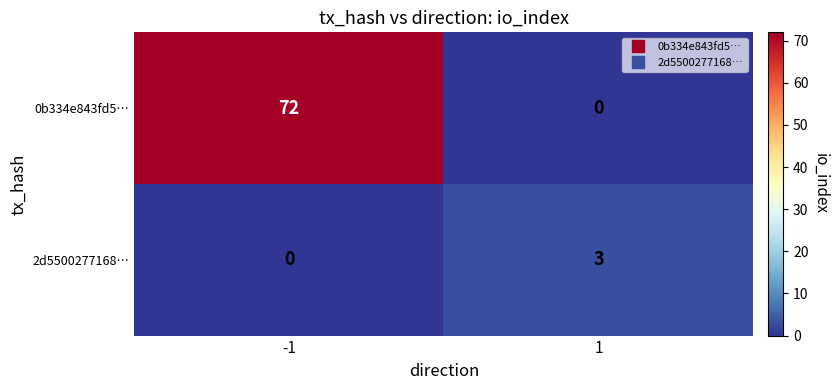

True or false: 0b334e843fd5… has a value of 72 at -1.

True